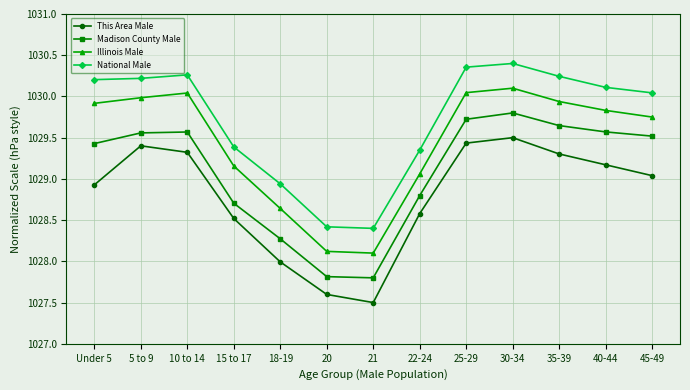

What is the difference between the maximum and minimum values in the National Male series?

2.0